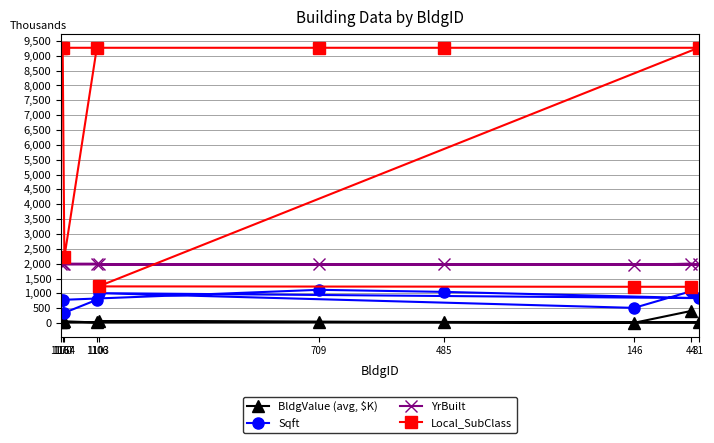

What is the maximum value shown in the chart?

9266.0